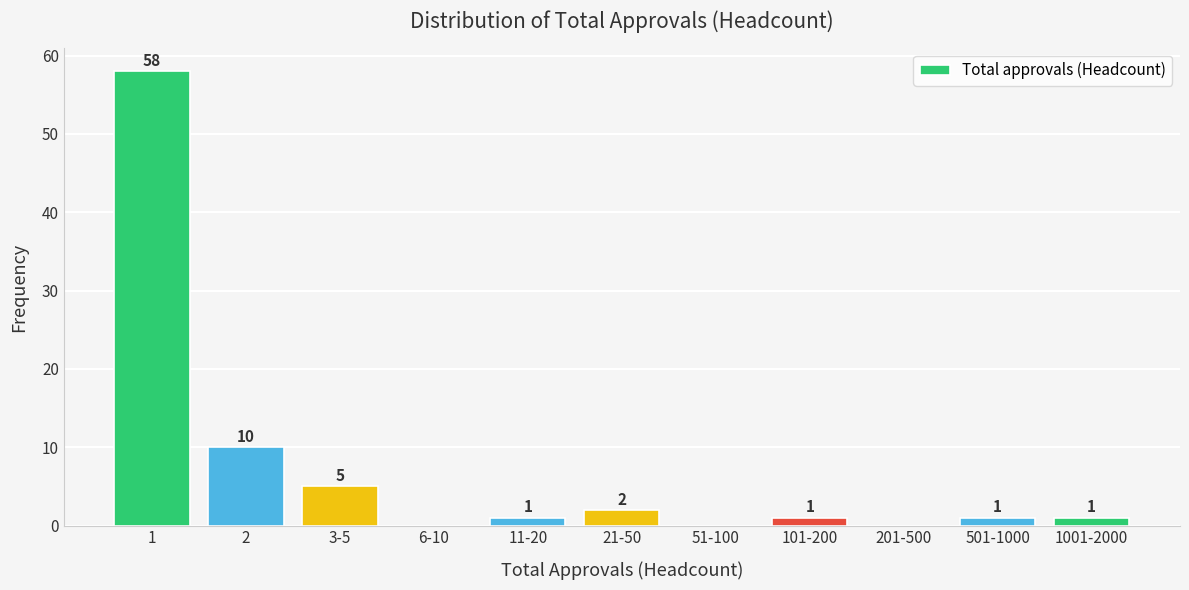

Reading left to right, transcribe all the data shown in this chart.

1=58	2=10	3-5=5	6-10=0	11-20=1	21-50=2	51-100=0	101-200=1	201-500=0	501-1000=1	1001-2000=1